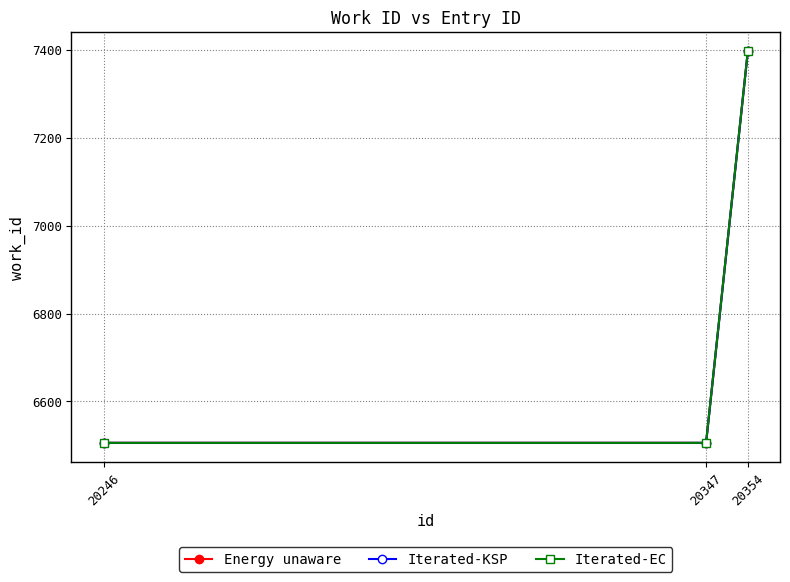

Where is Iterated-EC nearest to the value 6951?

20246